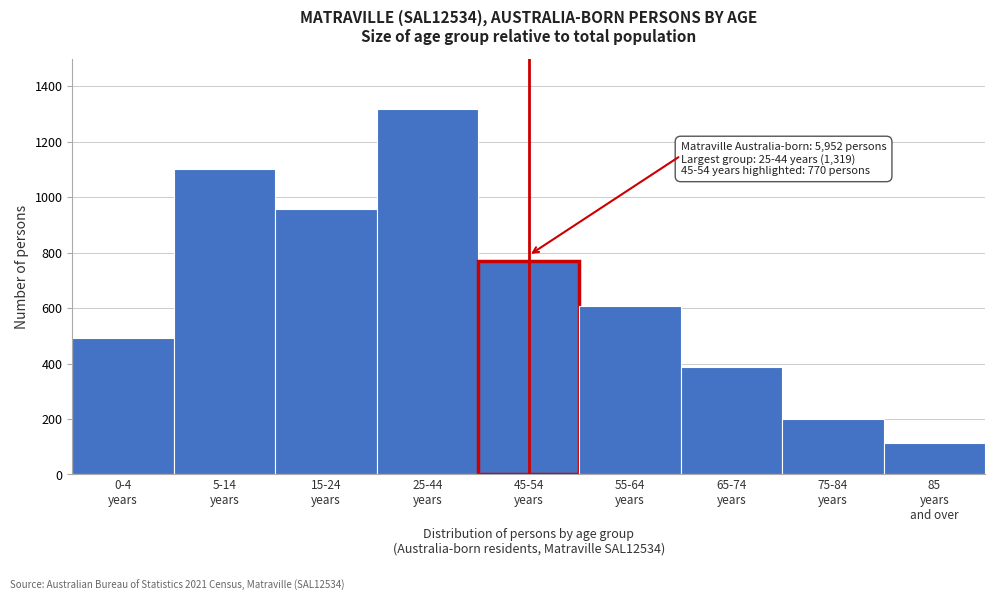

Reading right to left, transcribe all the data shown in this chart.

112	201	387	606	770	1319	956	1102	493